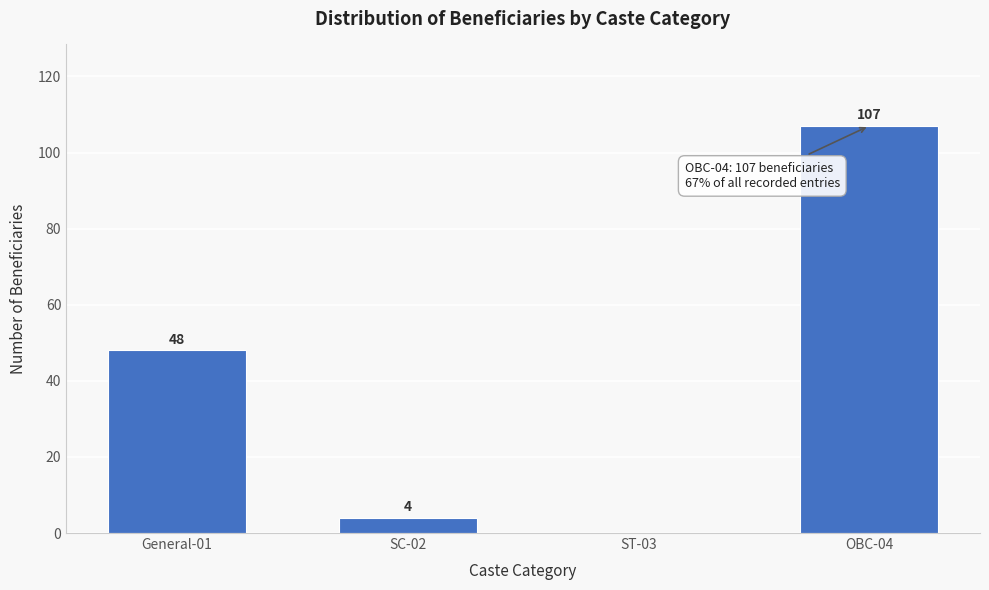

Reading left to right, what are all the values shown in this chart?

General-01=48	SC-02=4	ST-03=0	OBC-04=107